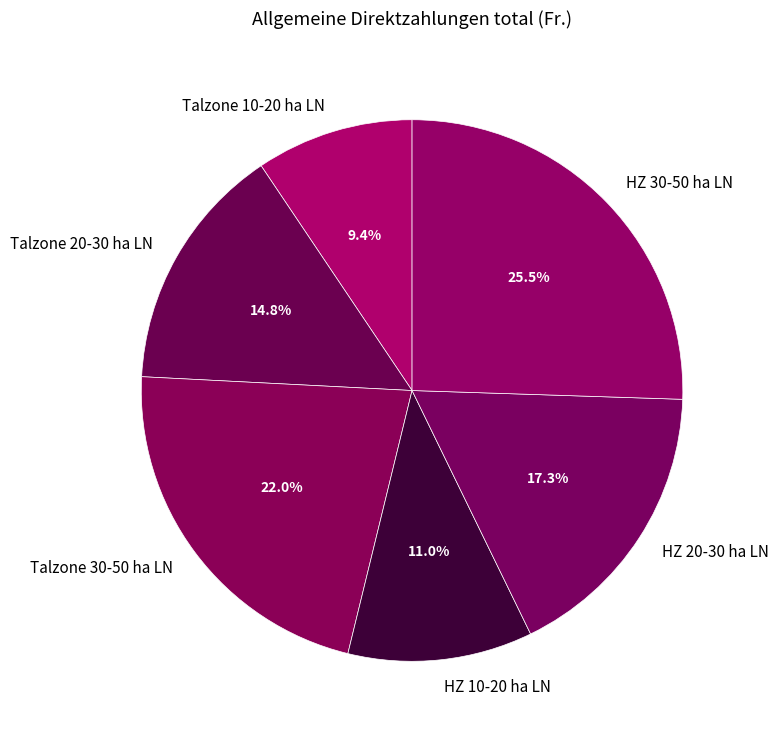

Approximately how many times larger is the value at HZ 30-50 ha LN compared to HZ 20-30 ha LN?

1.5